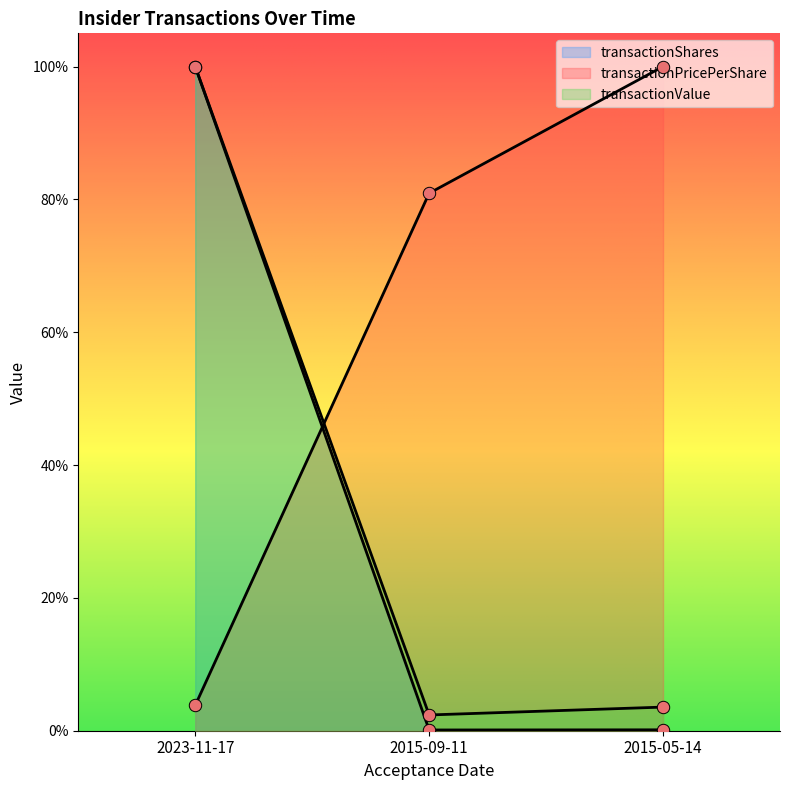

What are all the series names shown in the legend?

transactionShares, transactionPricePerShare, transactionValue